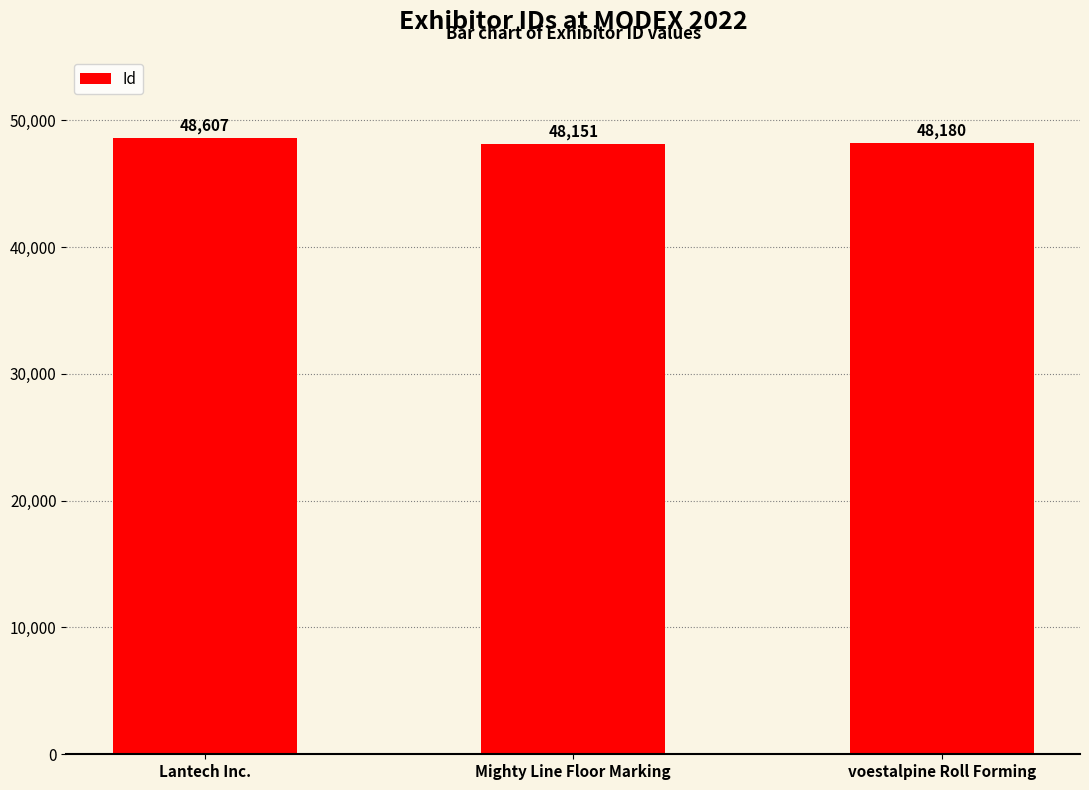

Rank the categories by value from lowest to highest.

Mighty Line Floor Marking, voestalpine Roll Forming, Lantech Inc.